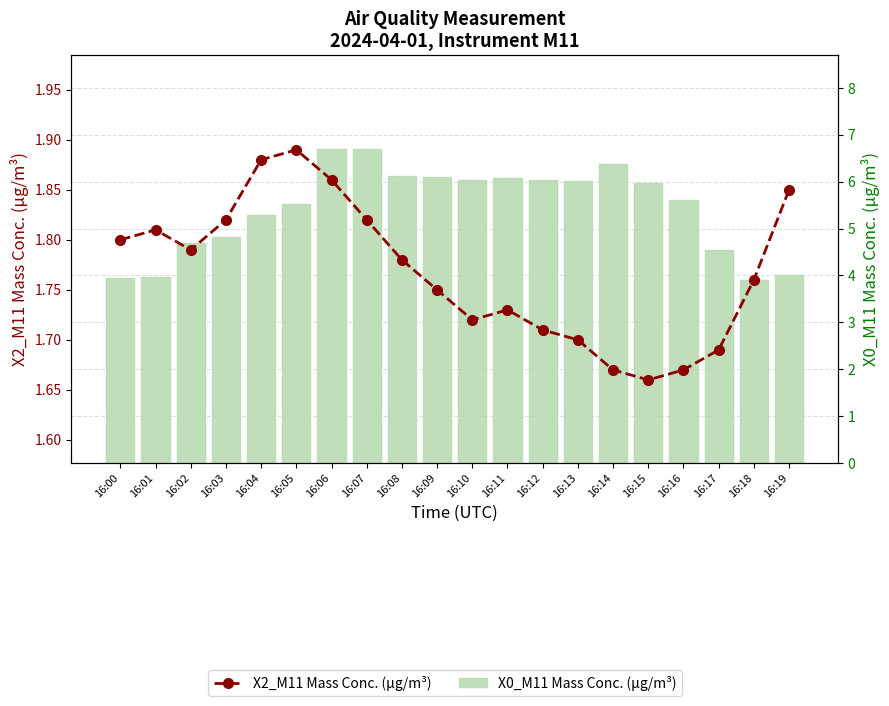

Which series has the largest range (max minus min)?

X0_M11 Mass Conc. (µg/m³)